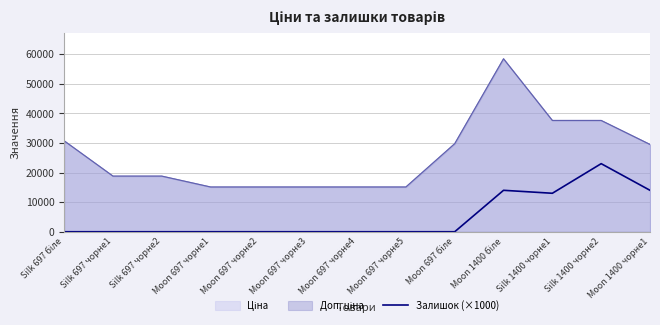

Does the chart have visible grid lines?

Yes